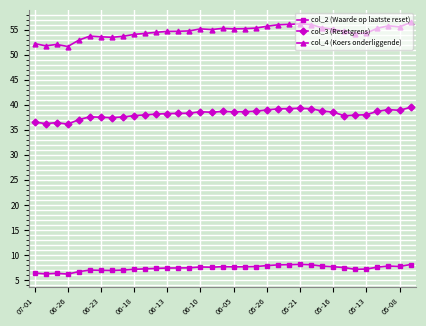

What is the maximum value for col_3 (Resetgrens)?

39.5